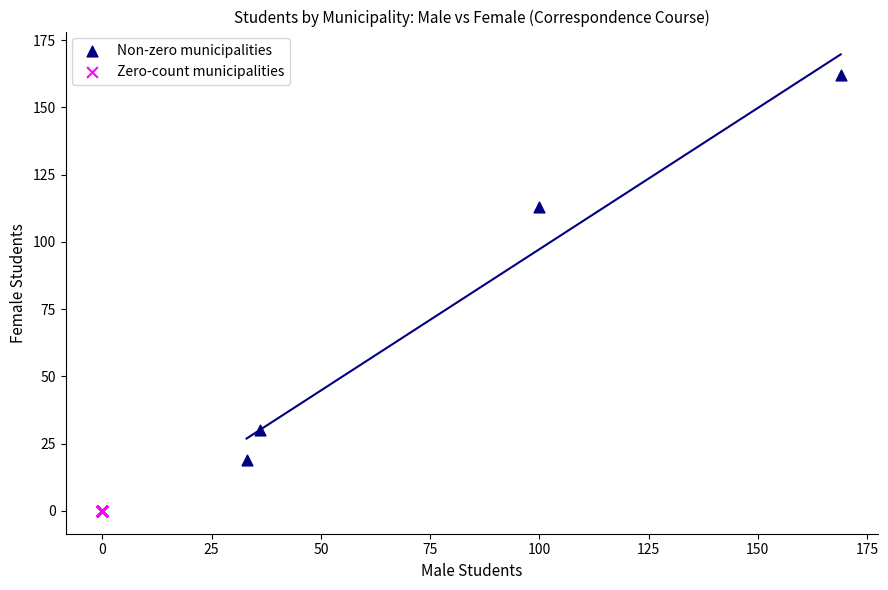

Which series contains the lowest Y value?

Zero-count municipalities